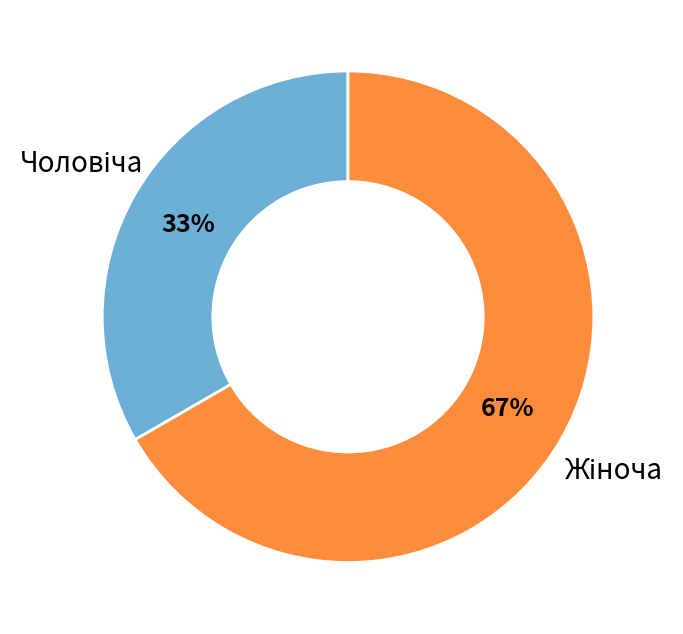

Does any single category account for the majority?

Yes